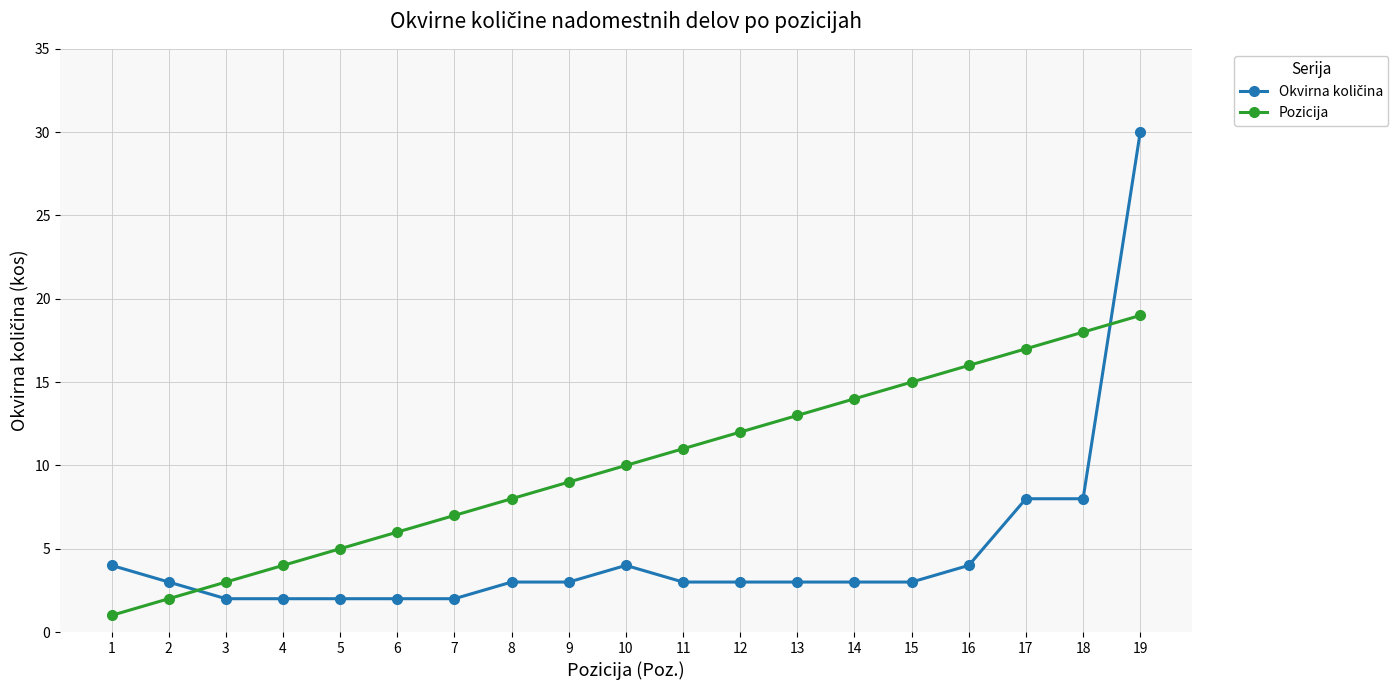

True or false: Pozicija has more than 1 points higher than both neighbors.

False